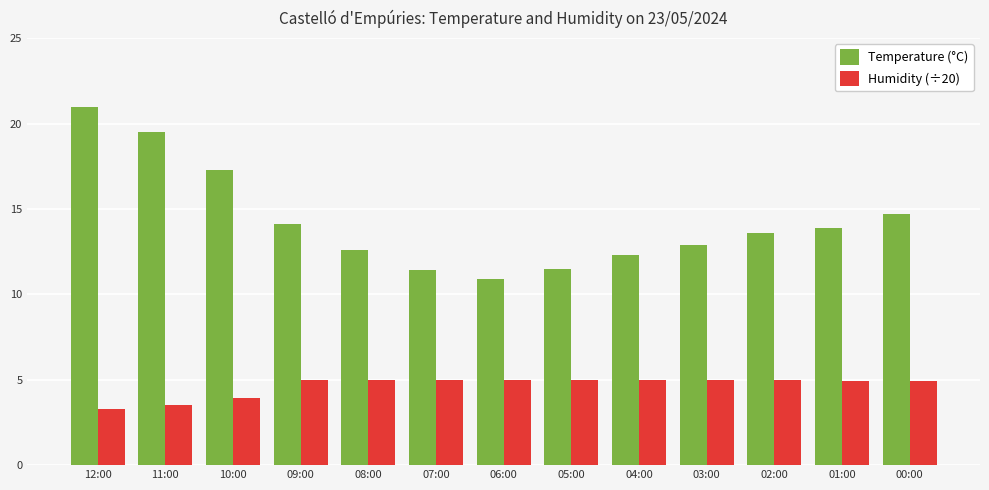

Which series has the widest spread of values?

Temperature (°C)